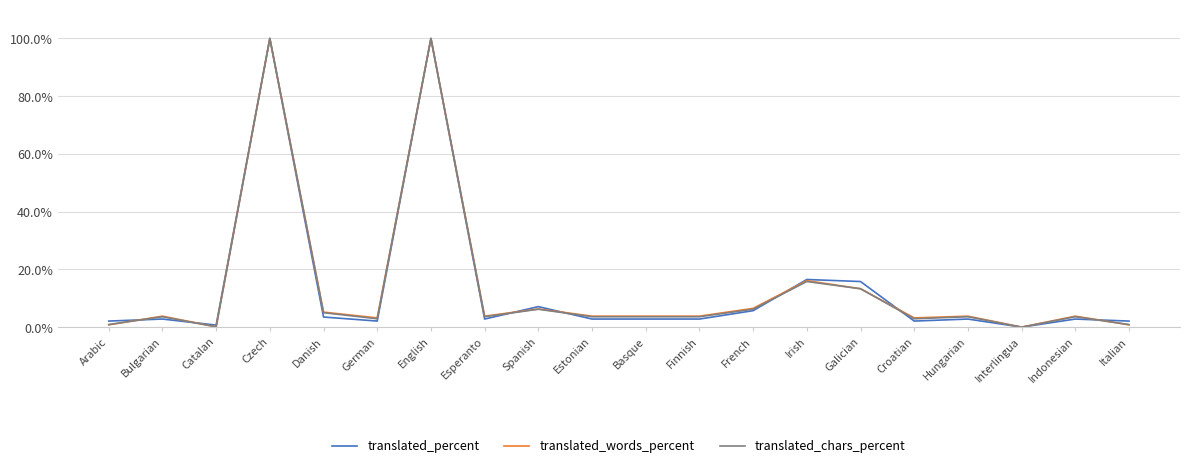

The translated_words_percent series shows 0.8 at Italian. True or false?

True